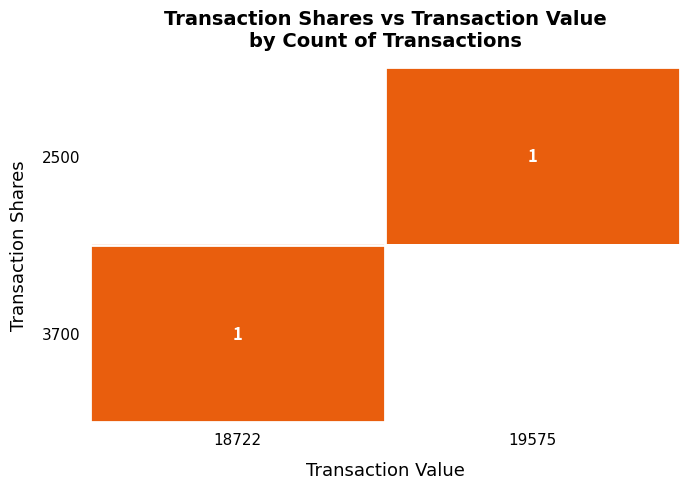

How many distinct data groups are displayed?

2